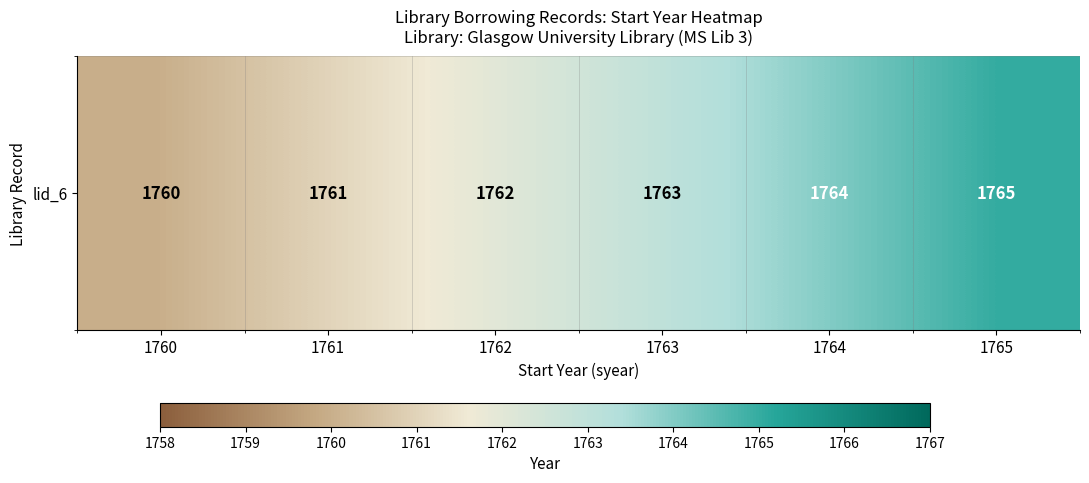

Rank the categories by value from lowest to highest.

1760, 1761, 1762, 1763, 1764, 1765